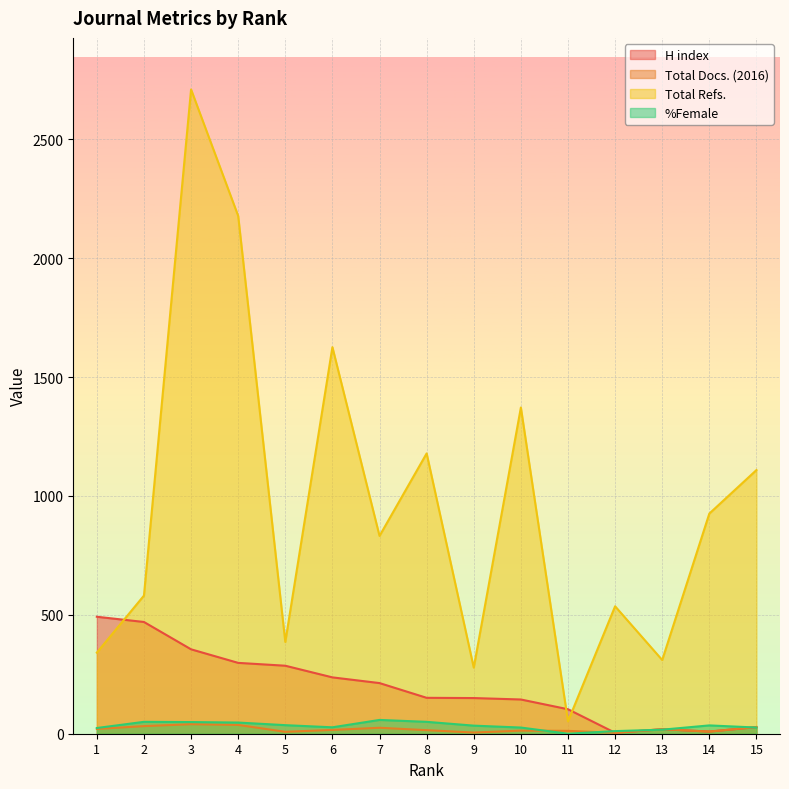

Is the value of H index at 7 greater than the value of Total Refs. at 10?

No